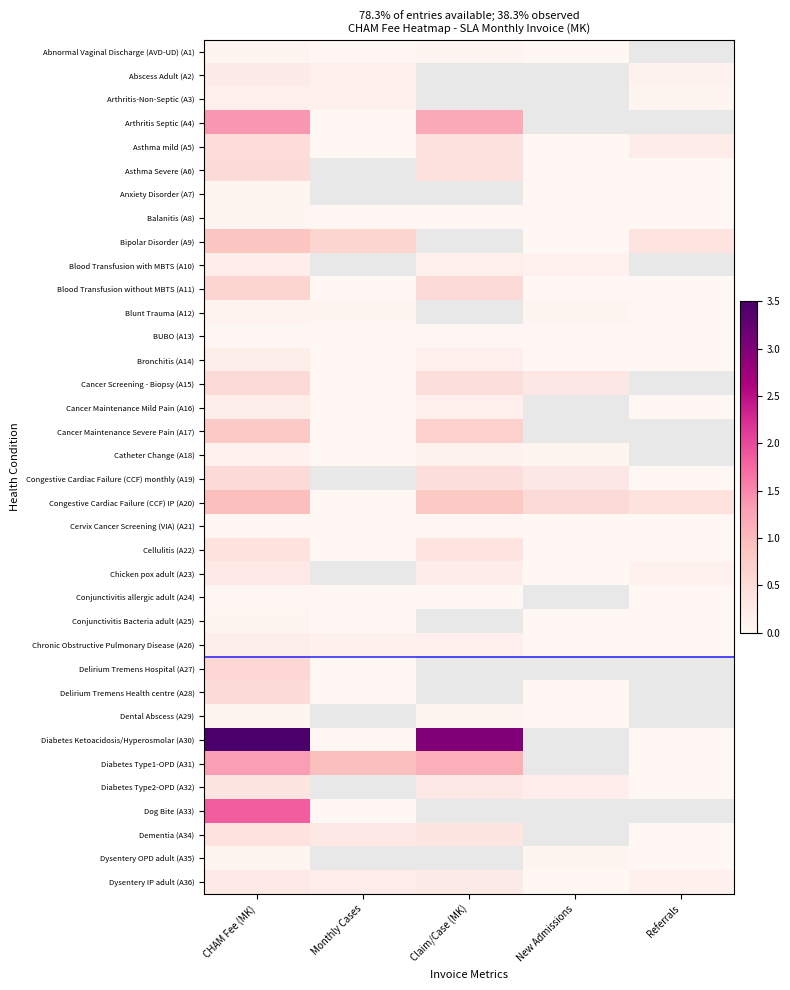

List the series in order of their peak value, highest first.

Diabetes Ketoacidosis/Hyperosmolar (A30), Dog Bite (A33), Arthritis Septic (A4), Diabetes Type1-OPD (A31), Congestive Cardiac Failure (CCF) IP (A20), Bipolar Disorder (A9), Cancer Maintenance Severe Pain (A17), Blood Transfusion without MBTS (A11), Delirium Tremens Hospital (A27), Cancer Screening - Biopsy (A15), Congestive Cardiac Failure (CCF) monthly (A19), Delirium Tremens Health centre (A28), Asthma Severe (A6), Asthma mild (A5), Cellulitis (A22), Dementia (A34), Diabetes Type2-OPD (A32), Dysentery IP adult (A36), Chicken pox adult (A23), Abscess Adult (A2), Blood Transfusion with MBTS (A10), Bronchitis (A14), Chronic Obstructive Pulmonary Disease (A26), Cancer Maintenance Mild Pain (A16), Arthritis-Non-Septic (A3), Catheter Change (A18), Blunt Trauma (A12), Dysentery OPD adult (A35), Dental Abscess (A29), Abnormal Vaginal Discharge (AVD-UD) (A1), Conjunctivitis Bacteria adult (A25), Anxiety Disorder (A7), Balanitis (A8), BUBO (A13), Cervix Cancer Screening (VIA) (A21), Conjunctivitis allergic adult (A24)